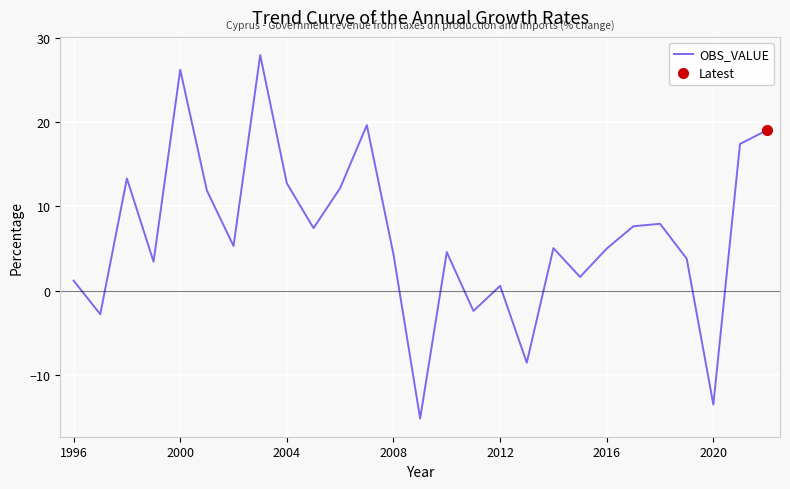

True or false: OBS_VALUE has a value of 26.3 at 2000.

True